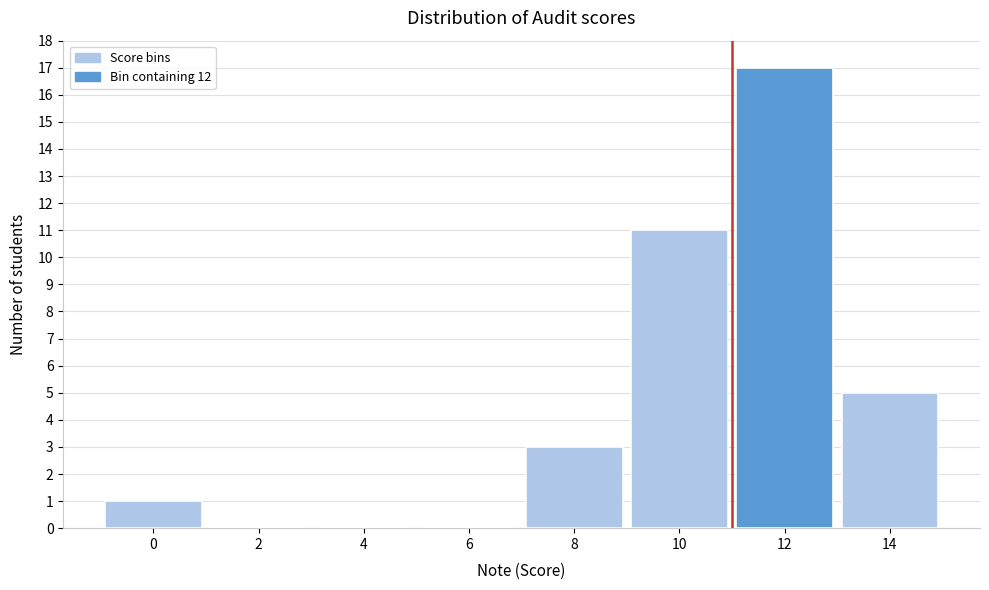

Reading right to left, list all the values displayed in this chart.

14=5	12=17	10=11	8=3	6=0	4=0	2=0	0=1